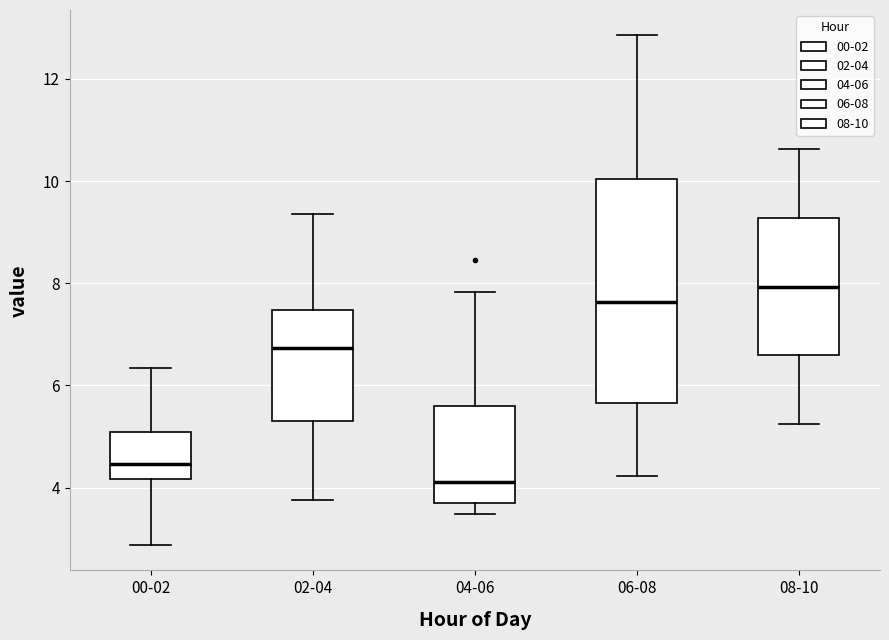

Reading left to right, transcribe this box plot: for each box, give where its median line is, the range the box spans, and where its two whiskers end, as read against the y-axis. The values are not printed on the chart, so give them approximately, as read against the axis.

00-02: median 4.4, box 4.2 to 5.0, whiskers 2.8 to 6.4
02-04: median 6.8, box 5.4 to 7.4, whiskers 3.8 to 9.4
04-06: median 4.2, box 3.8 to 5.6, whiskers 3.4 to 7.8
06-08: median 7.6, box 5.6 to 10.0, whiskers 4.2 to 12.8
08-10: median 8.0, box 6.6 to 9.2, whiskers 5.2 to 10.6